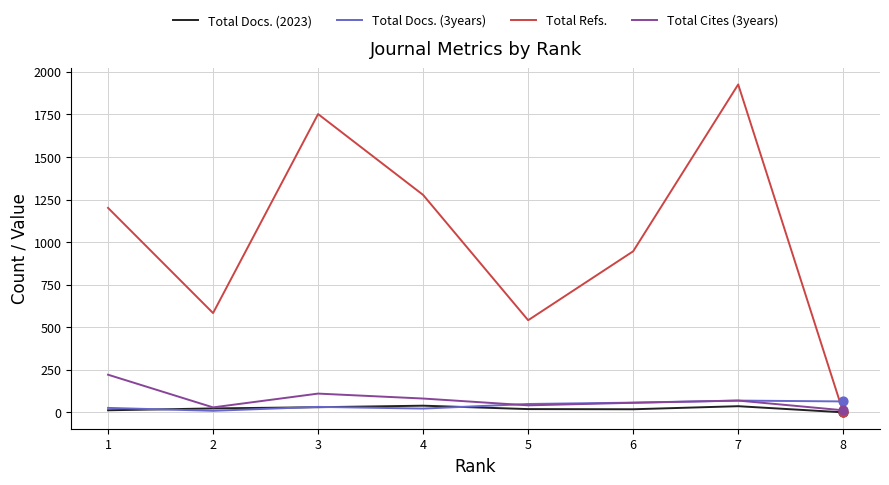

At which category is the sum across all series the highest?

7